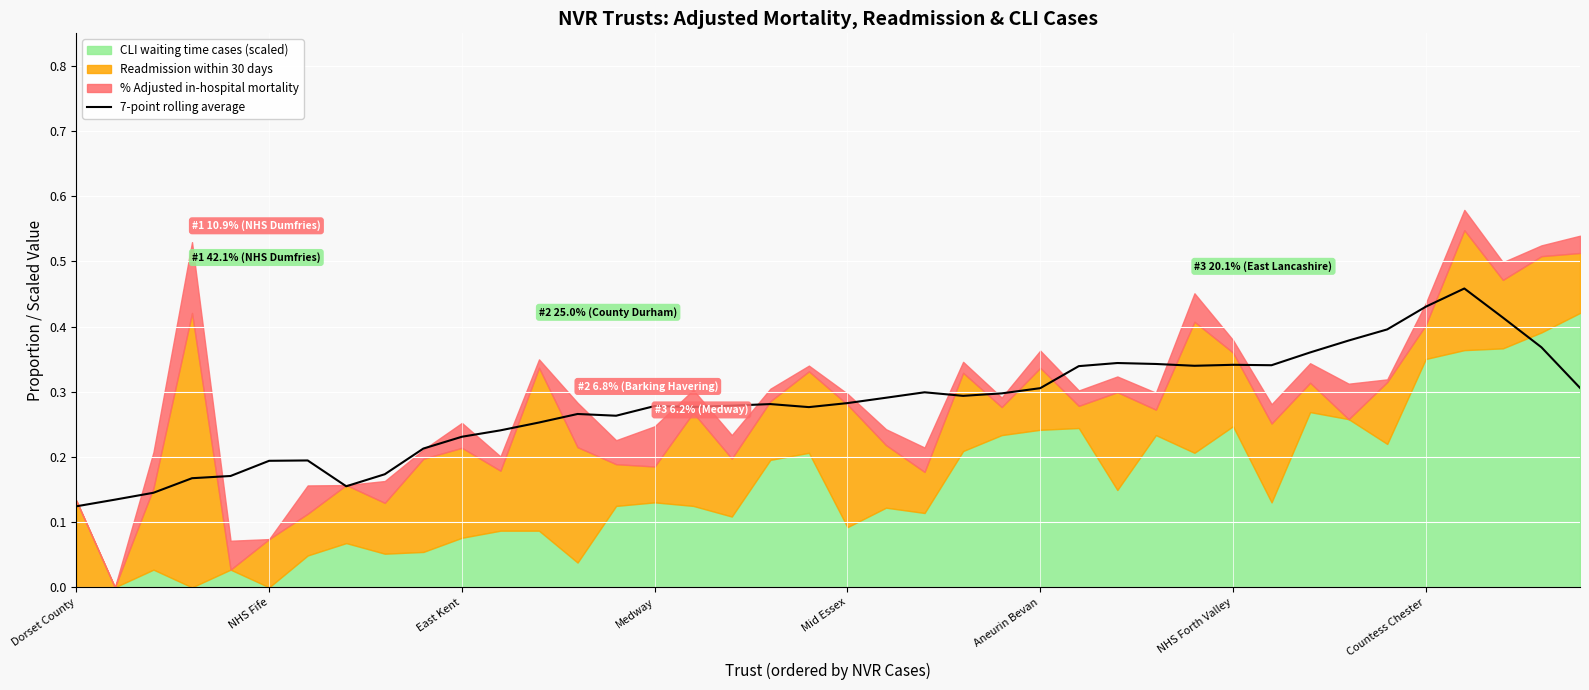

True or false: the data has more than 0 interior local peaks.

True